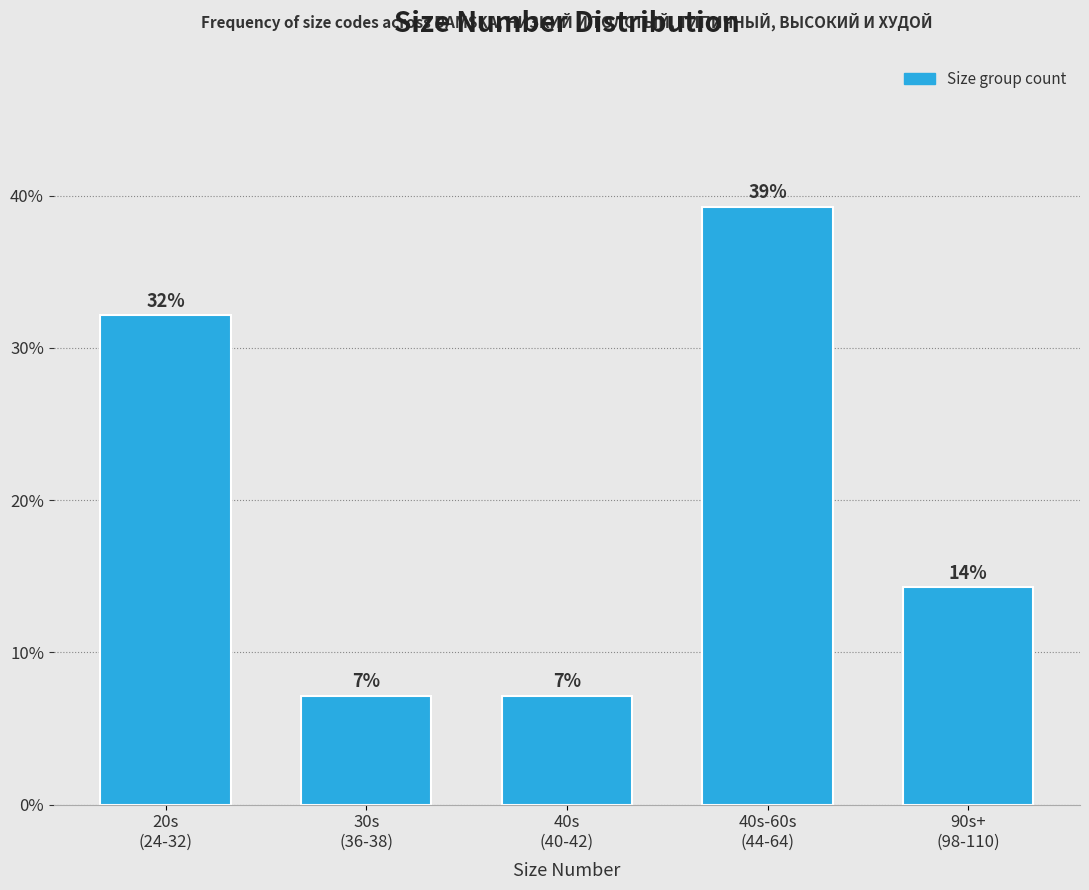

Does the chart contain any negative values?

No